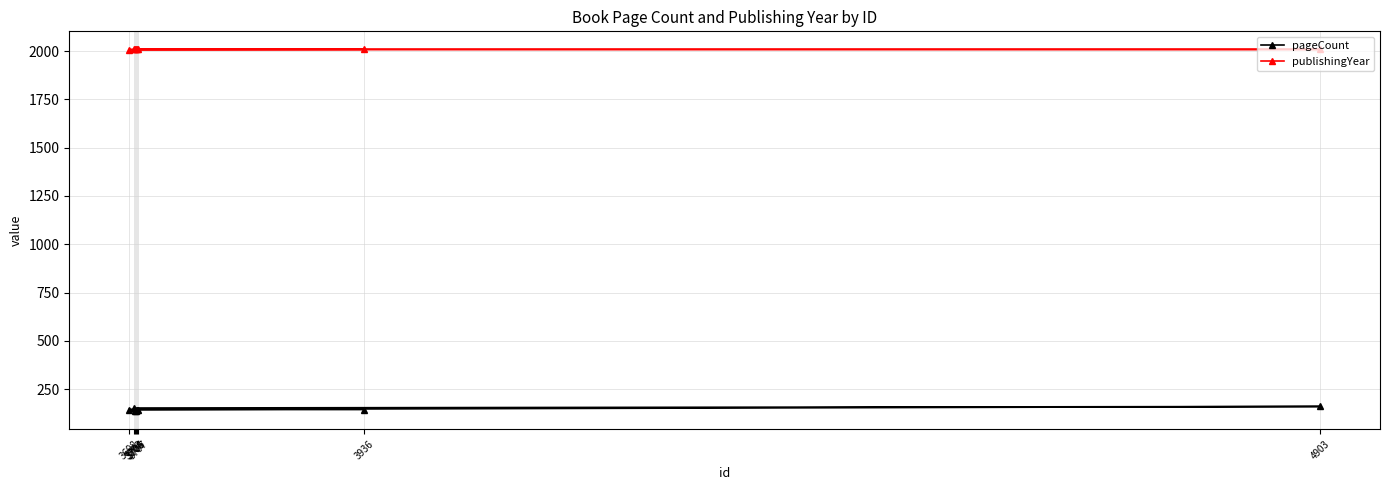

True or false: publishingYear and pageCount intersect in this chart.

False